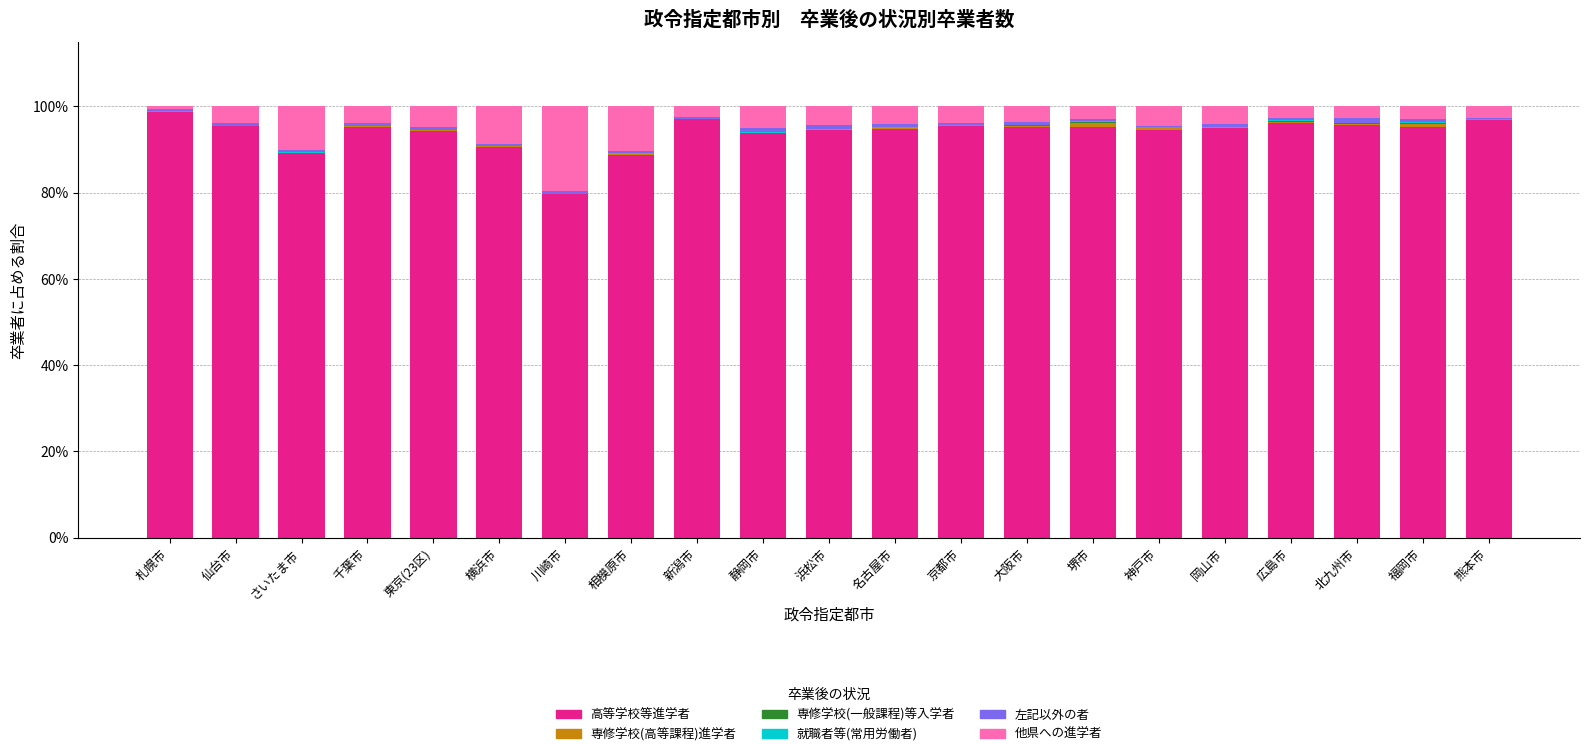

The value of 高等学校等進学者 at 北九州市 is 25.3. True or false?

False